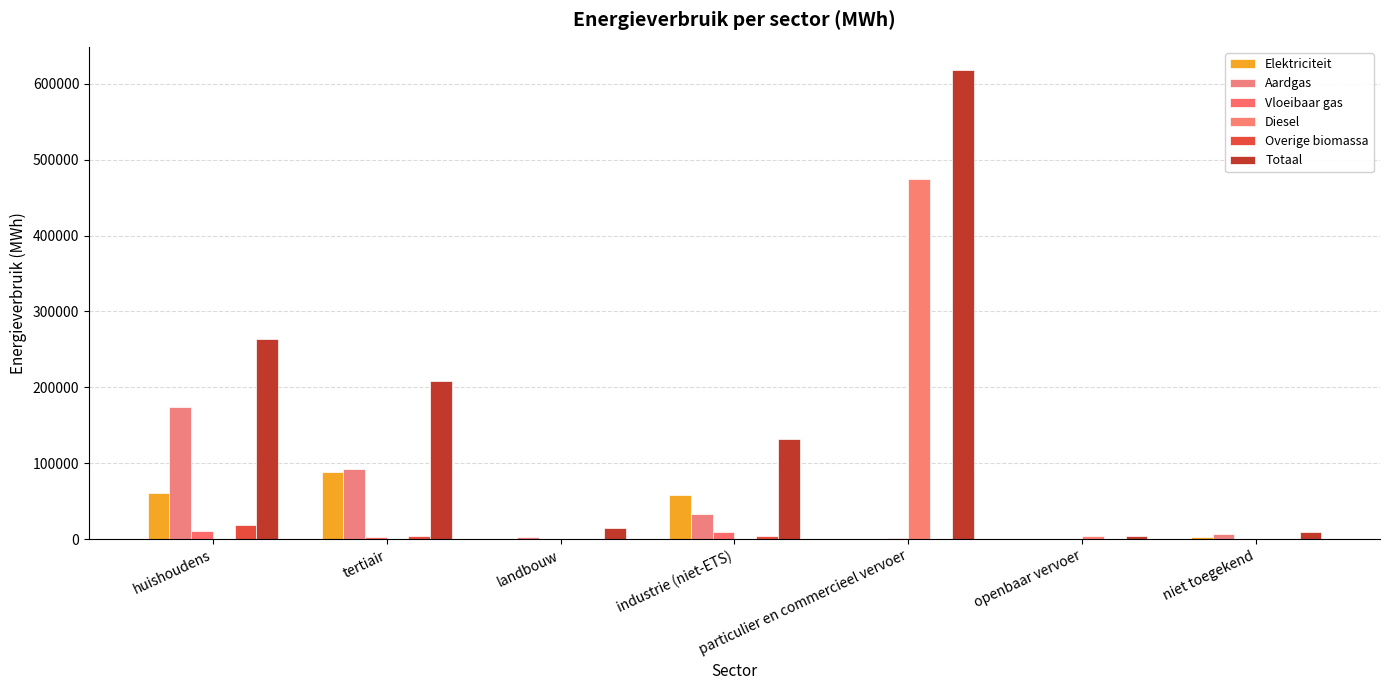

True or false: Elektriciteit has a value of 364.5 at particulier en commercieel vervoer.

False